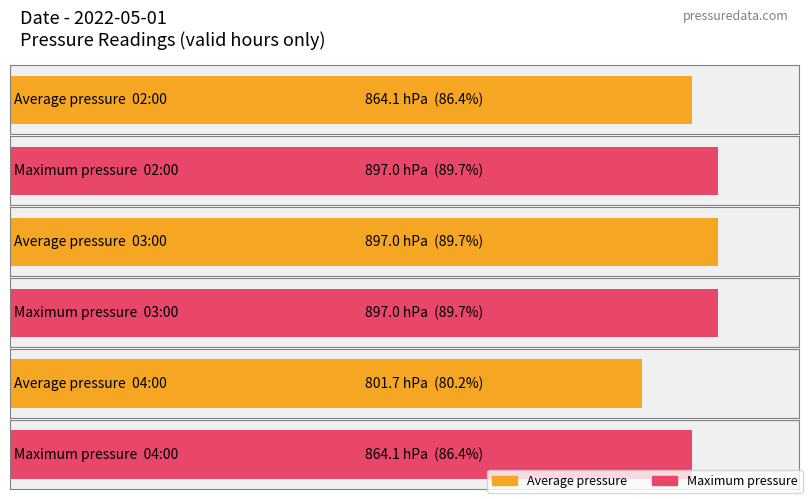

At 04:00, list the series in order from largest to smallest.

Maximum pressure, Average pressure